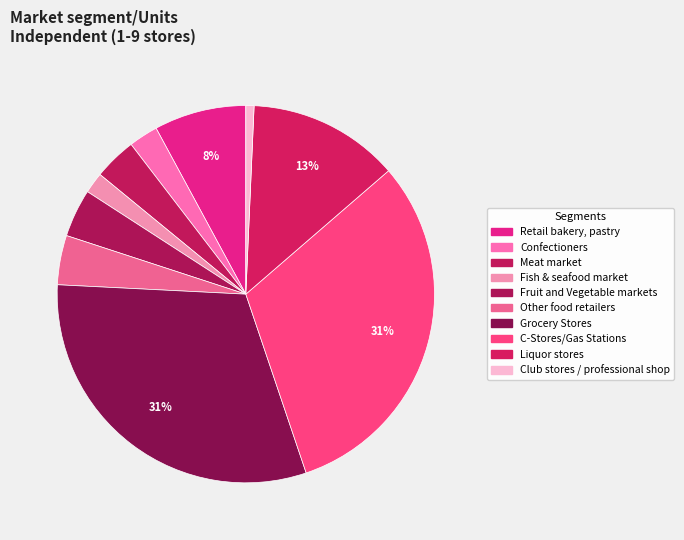

True or false: Meat market accounts for 4% of the total.

True